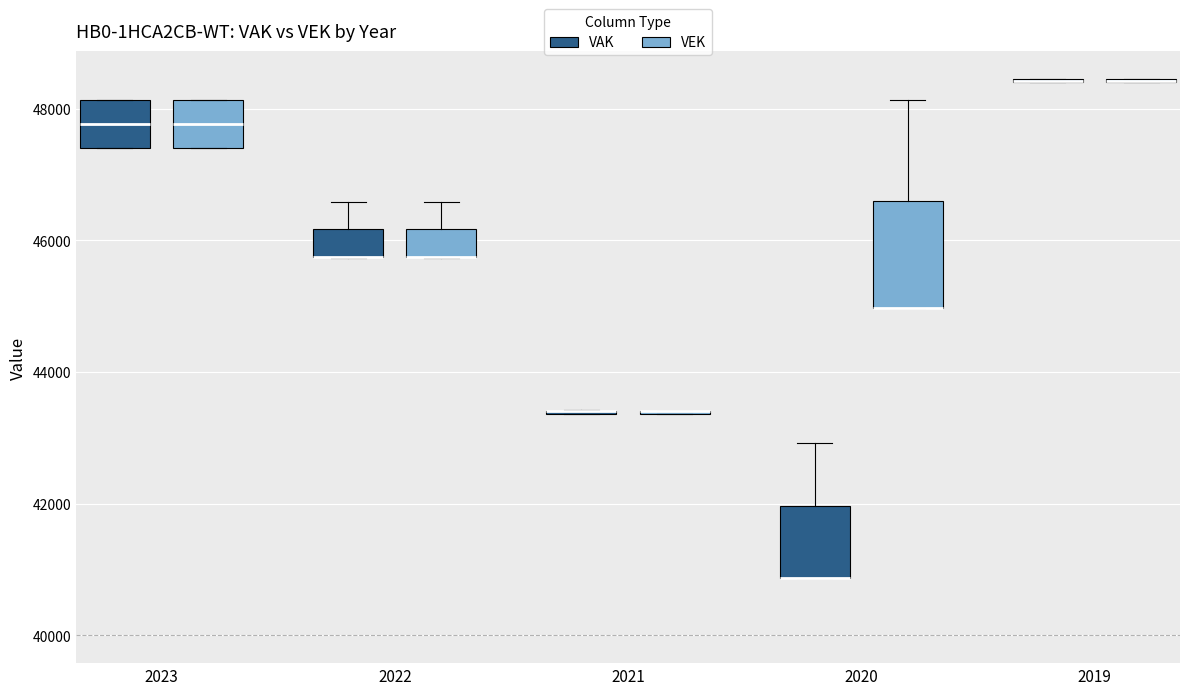

Reading left to right, transcribe this box plot: for each box, give where its median line is, the range the box spans, and where its two whiskers end, as read against the y-axis. The values are not printed on the chart, so give them approximately, as read against the axis.

2023 (VAK): median 47800, box 47400 to 48200, whiskers 47400 to 48200
2023 (VEK): median 47800, box 47400 to 48200, whiskers 47400 to 48200
2022 (VAK): median 45800 (drawn on the box's lower edge), box 45800 to 46200, whiskers 45800 to 46600
2022 (VEK): median 45800 (drawn on the box's lower edge), box 45800 to 46200, whiskers 45800 to 46600
2021 (VAK): box collapsed to a line at 43400, whiskers 43400 to 43400
2021 (VEK): box collapsed to a line at 43400, whiskers 43400 to 43400
2020 (VAK): median 40800 (drawn on the box's lower edge), box 40800 to 42000, whiskers 40800 to 43000
2020 (VEK): median 45000 (drawn on the box's lower edge), box 45000 to 46600, whiskers 45000 to 48200
2019 (VAK): box collapsed to a line at 48400, whiskers 48400 to 48400
2019 (VEK): box collapsed to a line at 48400, whiskers 48400 to 48400